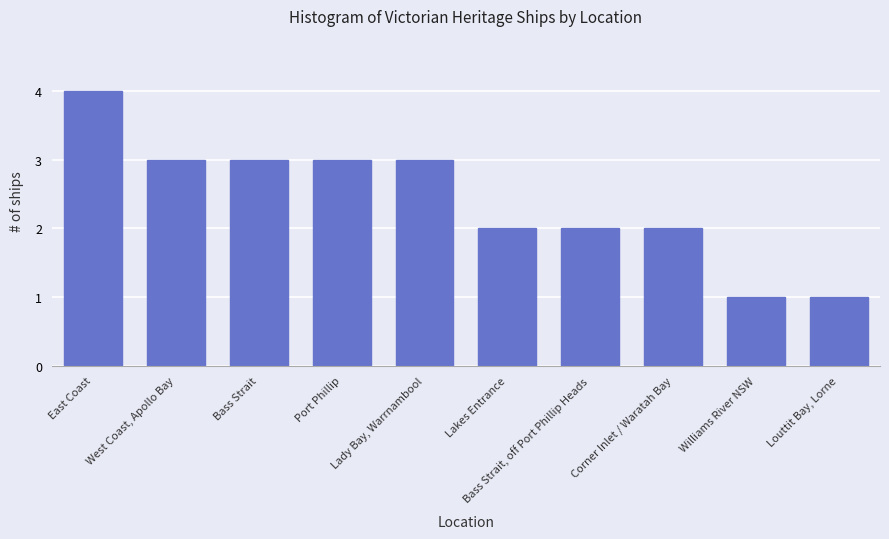

How many data points does each series have?

10